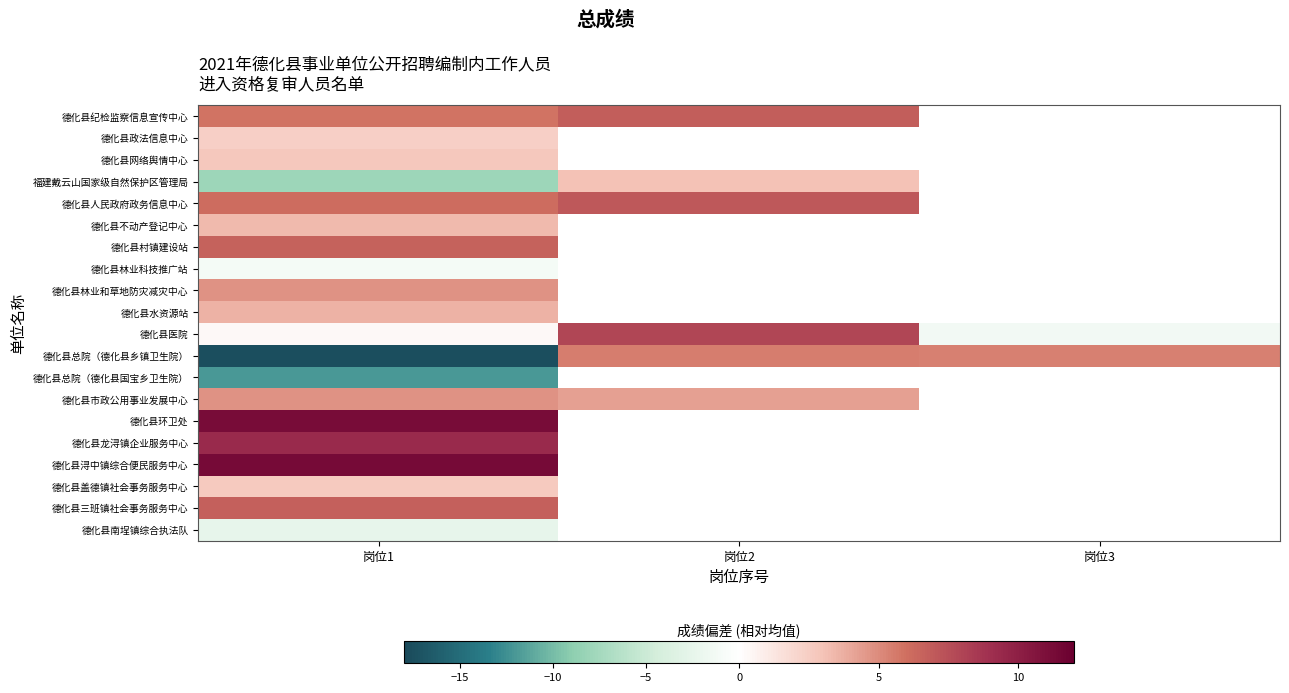

What is the greatest value displayed?

11.3